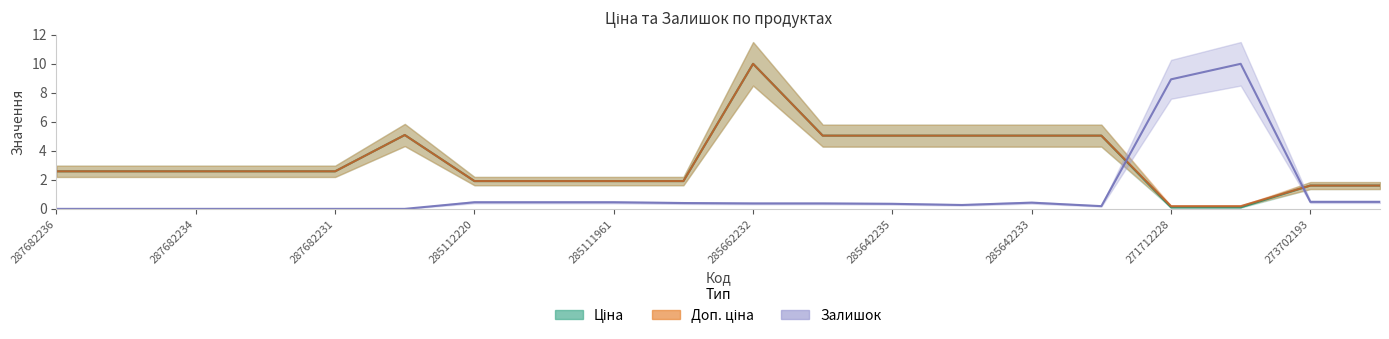

At which category is the sum across all series the highest?

285662232